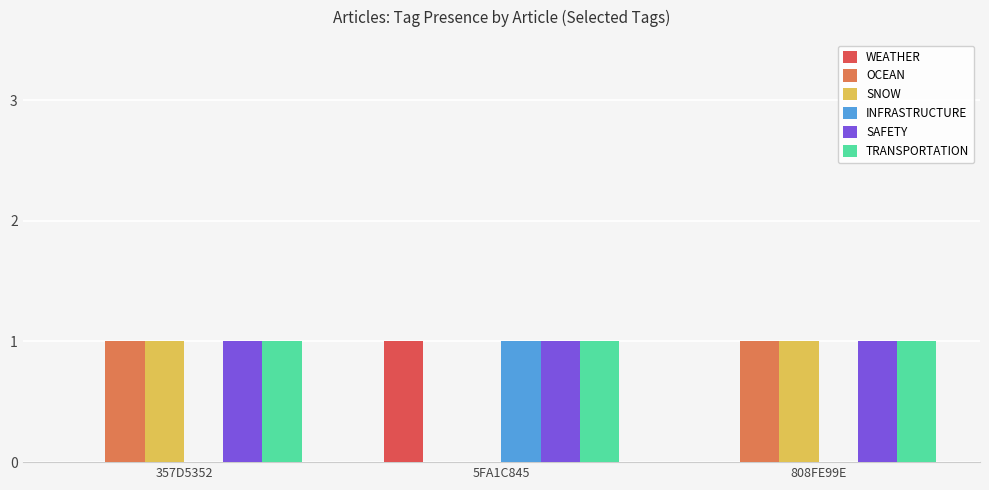

Count the number of categories in the chart.

3